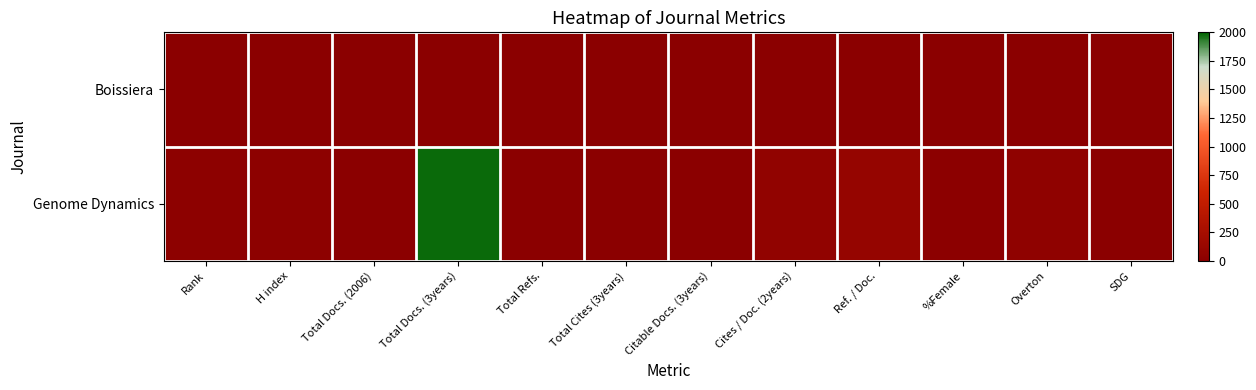

Rank the series at Total Docs. (2006) from lowest to highest value.

Genome Dynamics, Boissiera